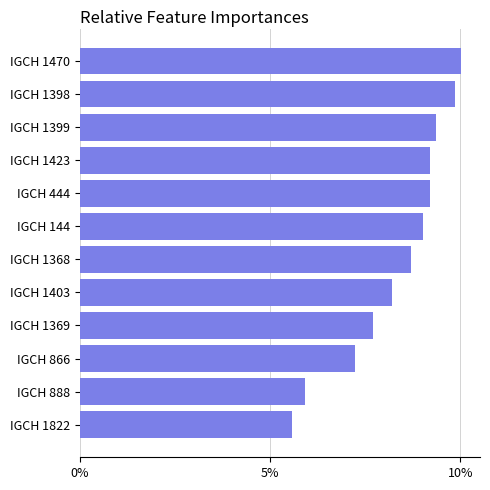

Which has a higher value, IGCH 1399 or IGCH 866?

IGCH 1399